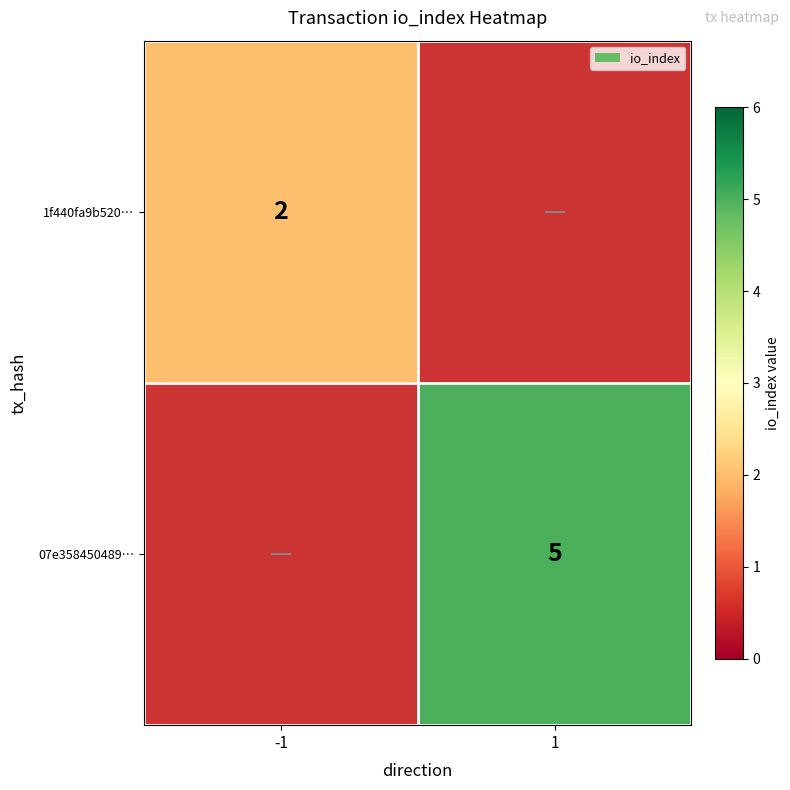

Is it true that 1f440fa9b520… equals 1 at -1?

False